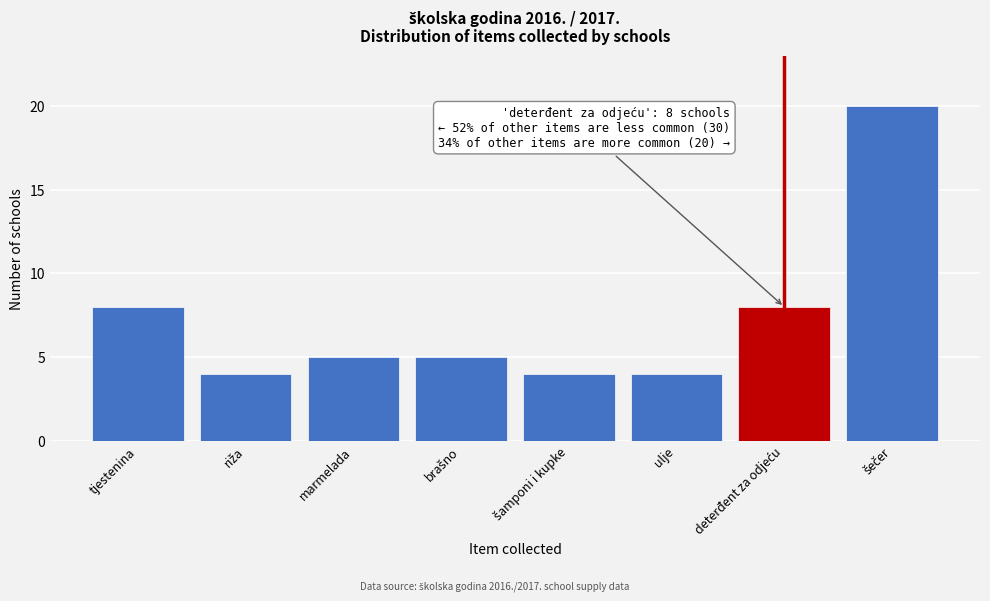

Reading left to right, list all the values displayed in this chart.

8	4	5	5	4	4	8	20